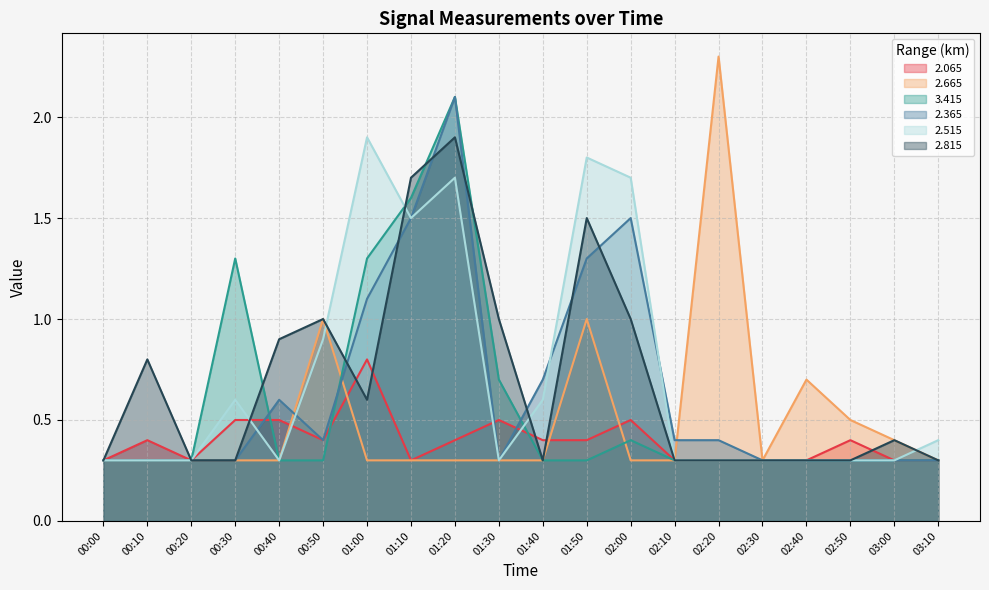

What is the sum of the   2.065 values at 03:10 and 02:40?

0.6